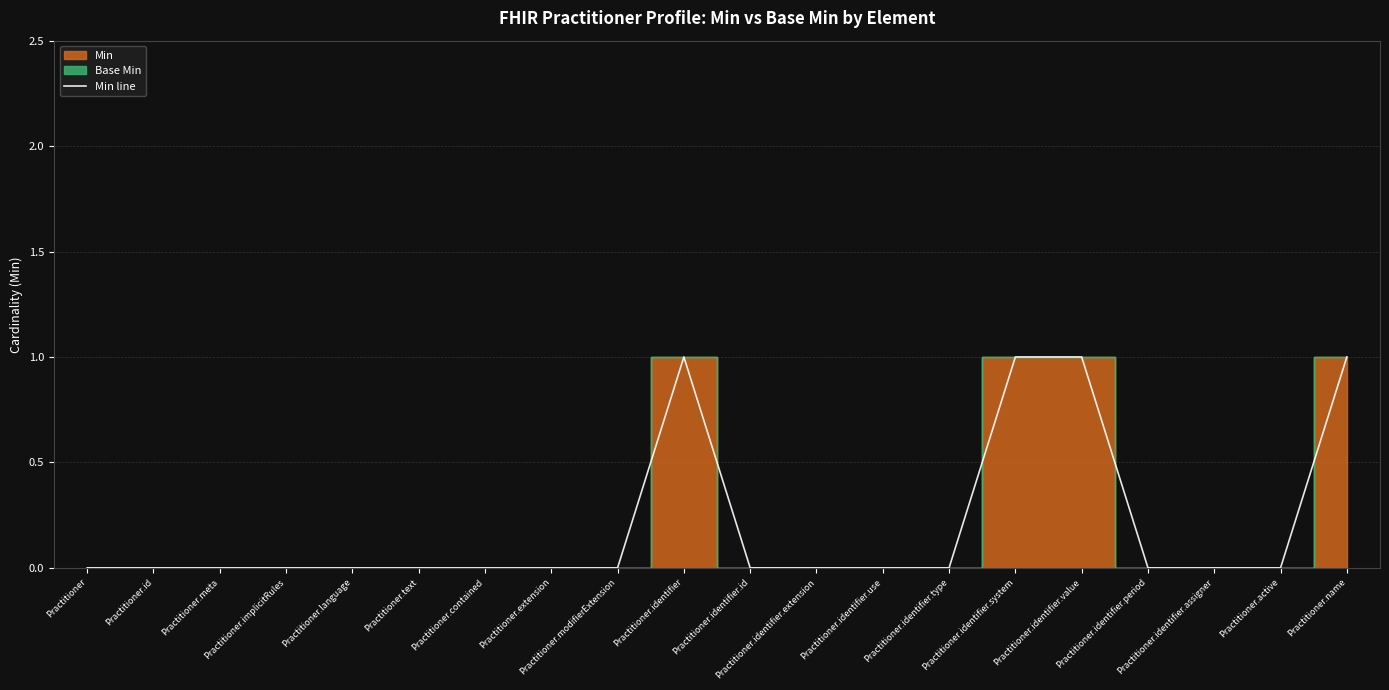

Reading right to left, list all the values displayed in this chart.

Practitioner.name=1	Practitioner.active=0	Practitioner.identifier.assigner=0	Practitioner.identifier.period=0	Practitioner.identifier.value=1	Practitioner.identifier.system=1	Practitioner.identifier.type=0	Practitioner.identifier.use=0	Practitioner.identifier.extension=0	Practitioner.identifier.id=0	Practitioner.identifier=1	Practitioner.modifierExtension=0	Practitioner.extension=0	Practitioner.contained=0	Practitioner.text=0	Practitioner.language=0	Practitioner.implicitRules=0	Practitioner.meta=0	Practitioner.id=0	Practitioner=0